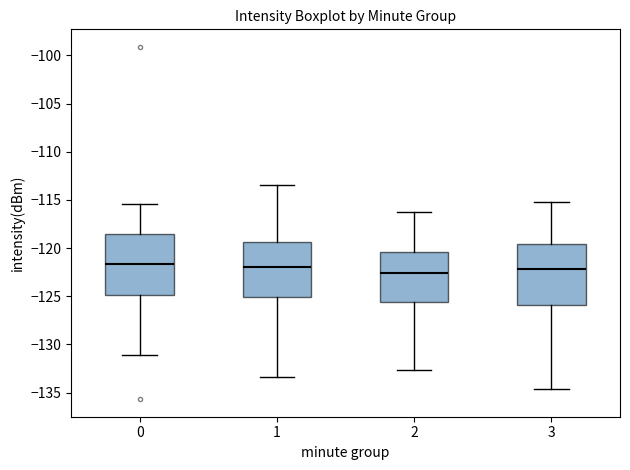

Reading left to right, read every box against the y-axis: the position of its median line, the range the box covers, and the ends of its whiskers. The values are not printed on the chart, so give them approximately, as read against the axis.

0: median -121.5, box -125.0 to -118.5, whiskers -131.0 to -115.5
1: median -122.0, box -125.0 to -119.5, whiskers -133.5 to -113.5
2: median -122.5, box -125.5 to -120.5, whiskers -132.5 to -116.5
3: median -122.0, box -126.0 to -119.5, whiskers -134.5 to -115.5